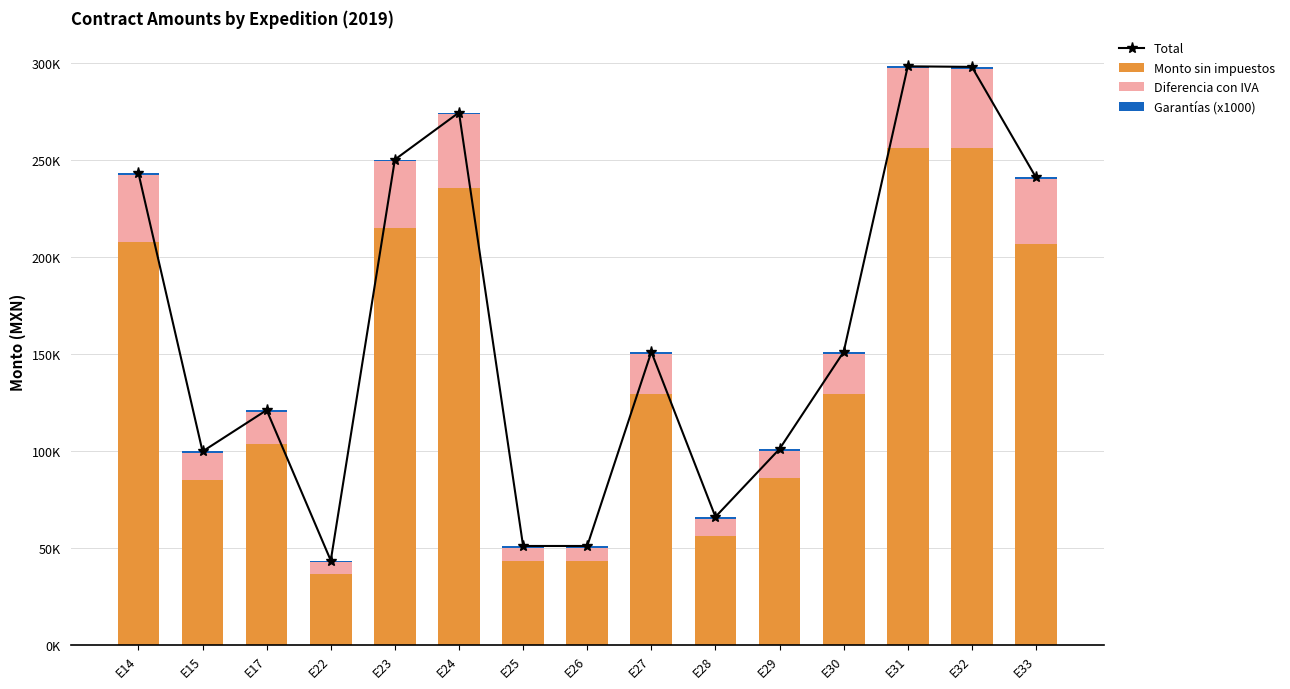

Where is Garantías (x1000) nearest to the value 1000?

E14